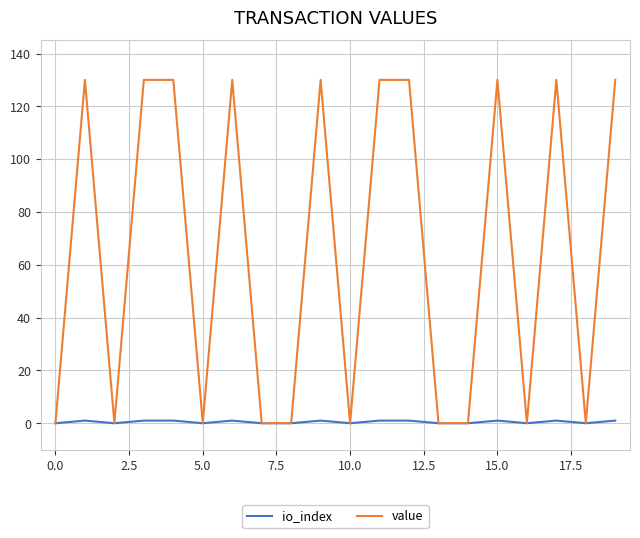

Count the number of categories in the chart.

20